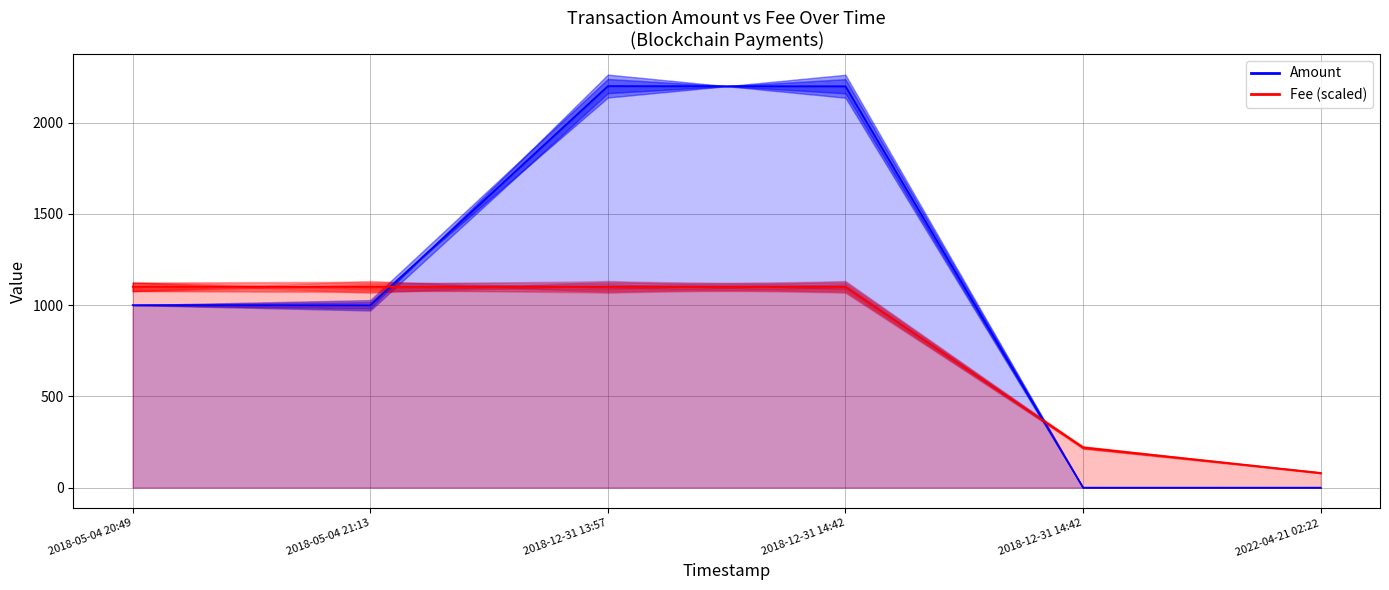

Is it true that Fee equals 378.0 at 2018-12-31 14:42?

False